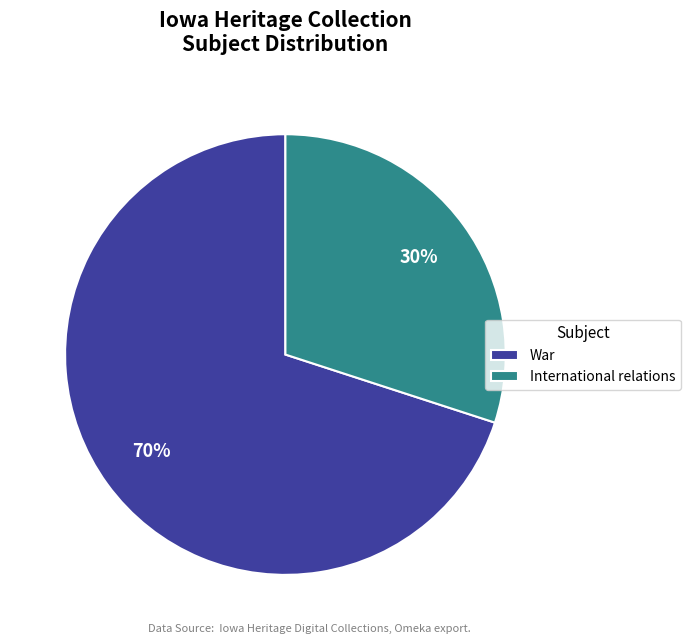

To the nearest percent, what is the difference between the largest and smallest slice percentages?

40%